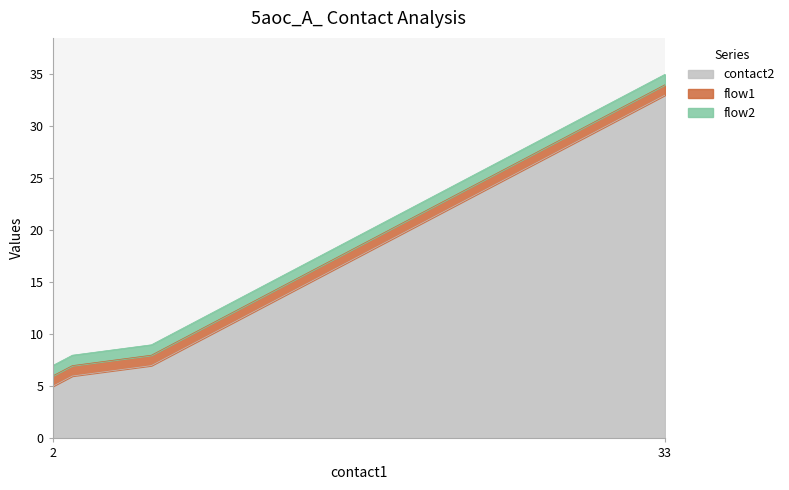

Rank the series by their maximum value, from lowest to highest.

flow1, flow2, contact2